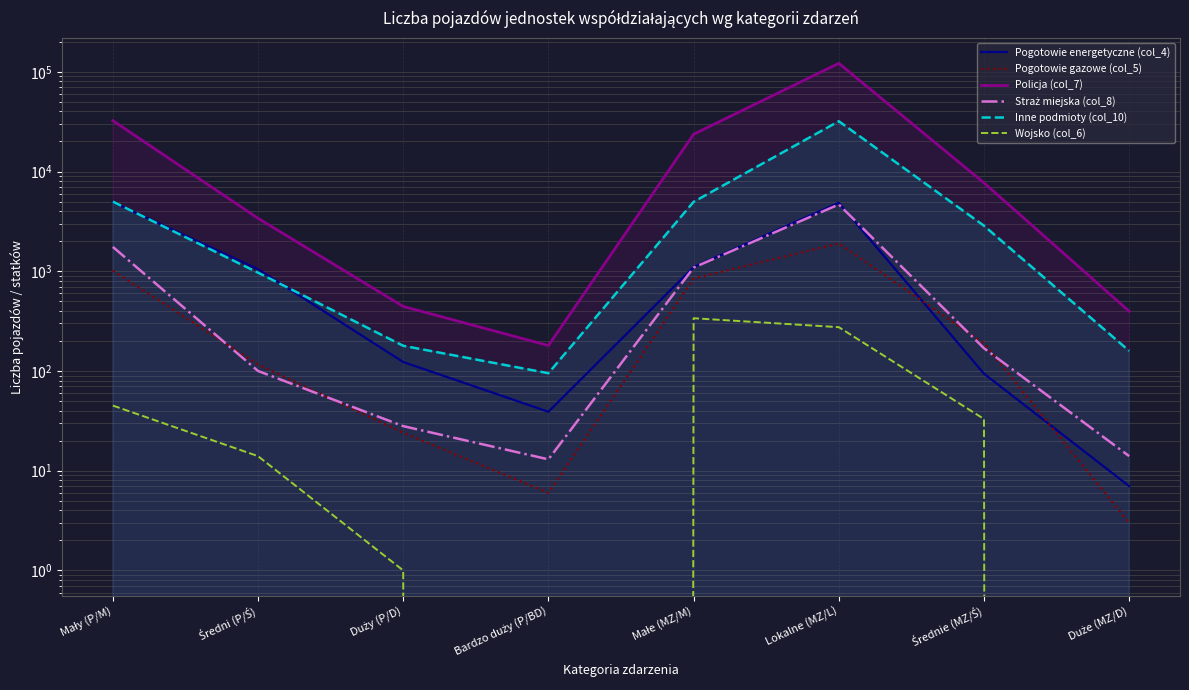

List the series in order of their peak value, lowest first.

Wojsko (col_6), Pogotowie gazowe (col_5), Straż miejska (col_8), Pogotowie energetyczne (col_4), Inne podmioty (col_10), Policja (col_7)